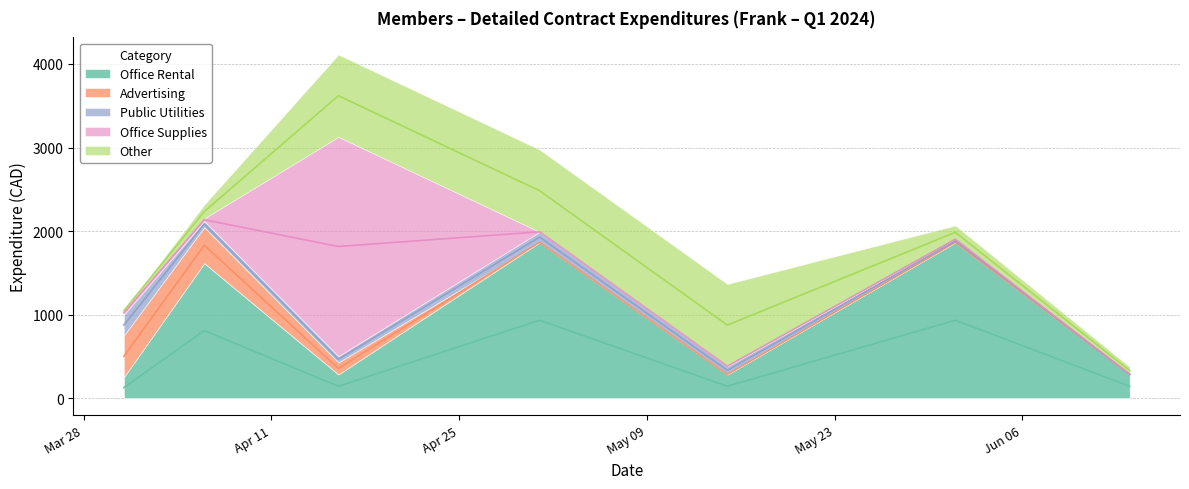

What is the difference between the maximum and minimum values in the Other series?

980.8